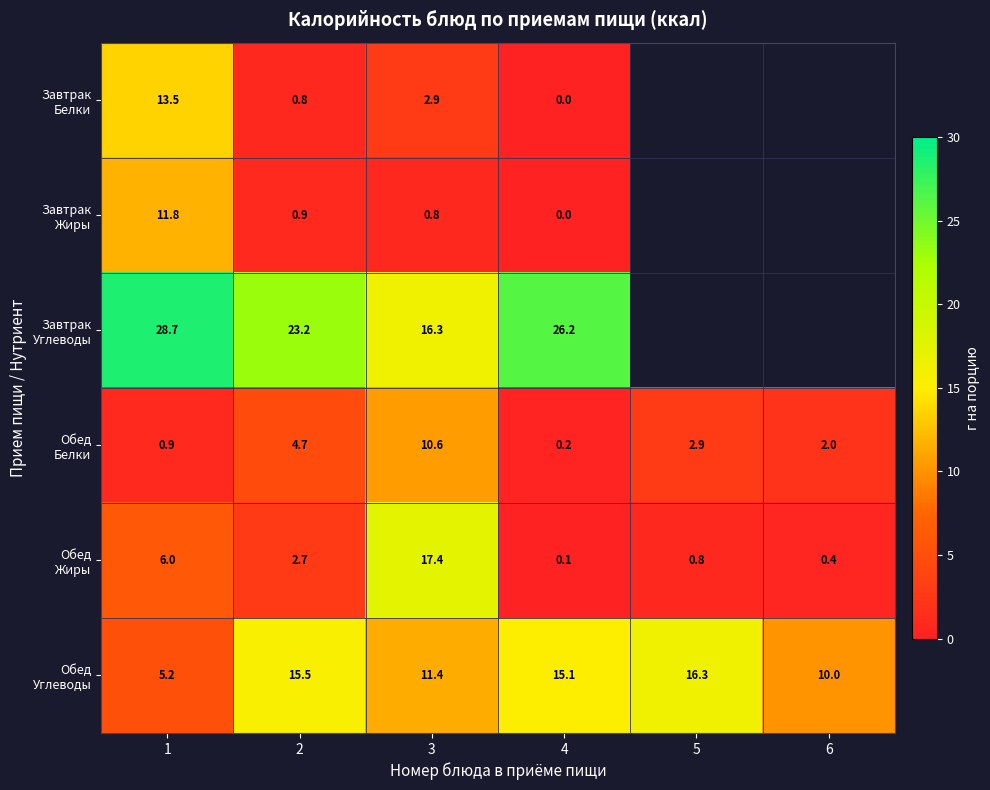

What is the spread (max minus min) of values at 4?

26.2